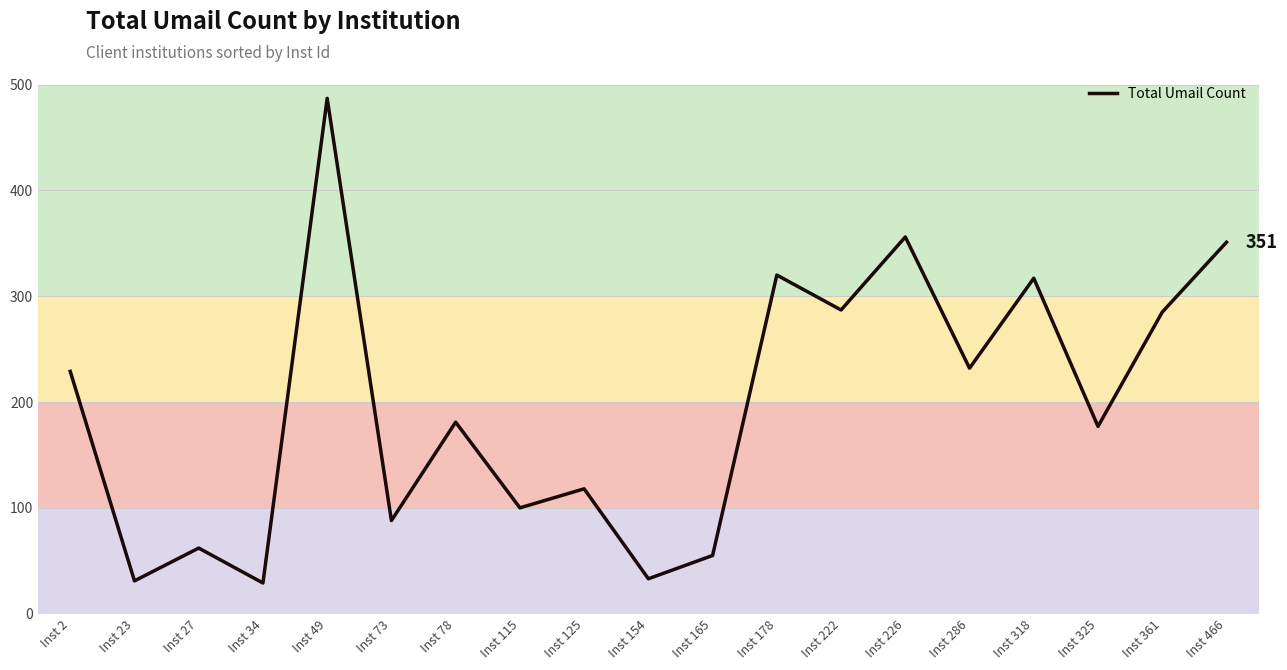

What is the approximate value at Inst 286, to the nearest 50?

250